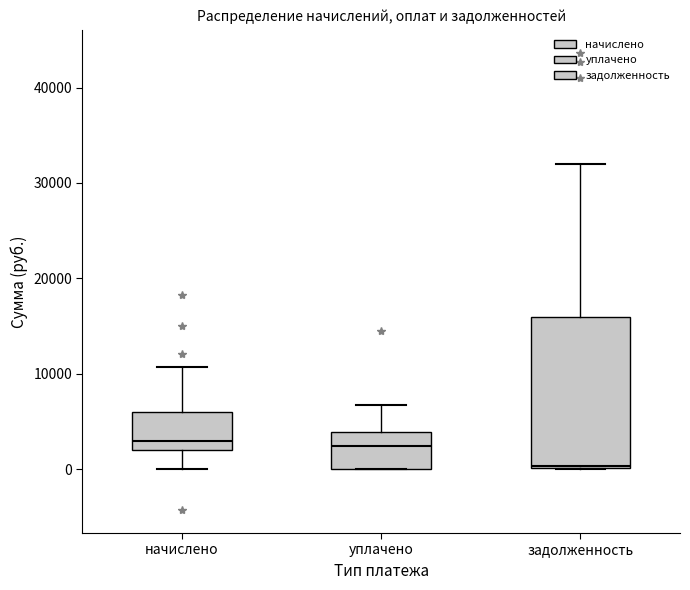

Reading left to right, read every box against the y-axis: the position of its median line, the range the box covers, and the ends of its whiskers. The values are not printed on the chart, so give them approximately, as read against the axis.

начислено: median 3000, box 2000 to 6000, whiskers 0 to 11000
уплачено: median 2000, box 0 to 4000, whiskers 0 to 7000
задолженность: median 0, box 0 to 16000, whiskers 0 to 32000